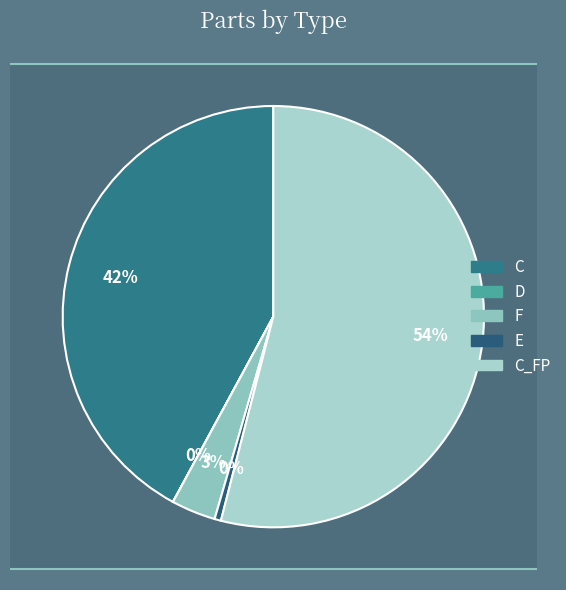

How many slices are in this pie chart?

5